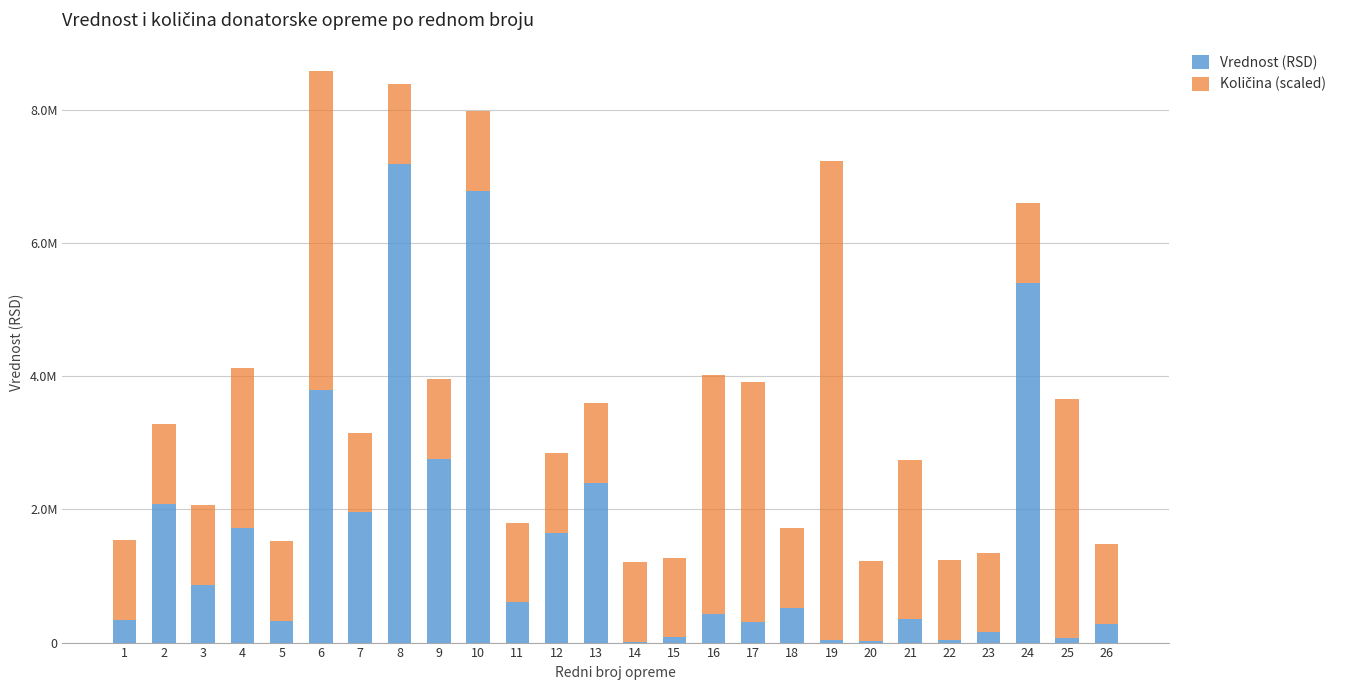

Are the bars horizontal?

No